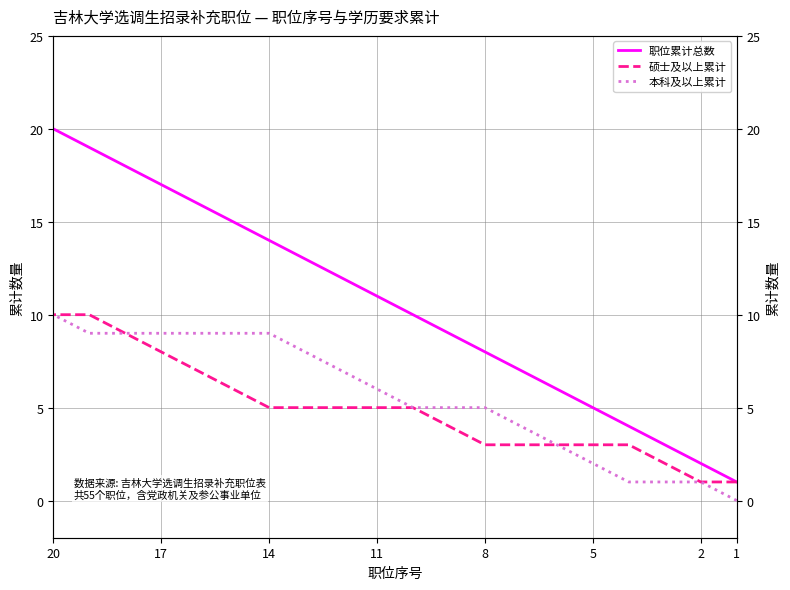

The 职位累计总数 series shows 15 at 11. True or false?

False